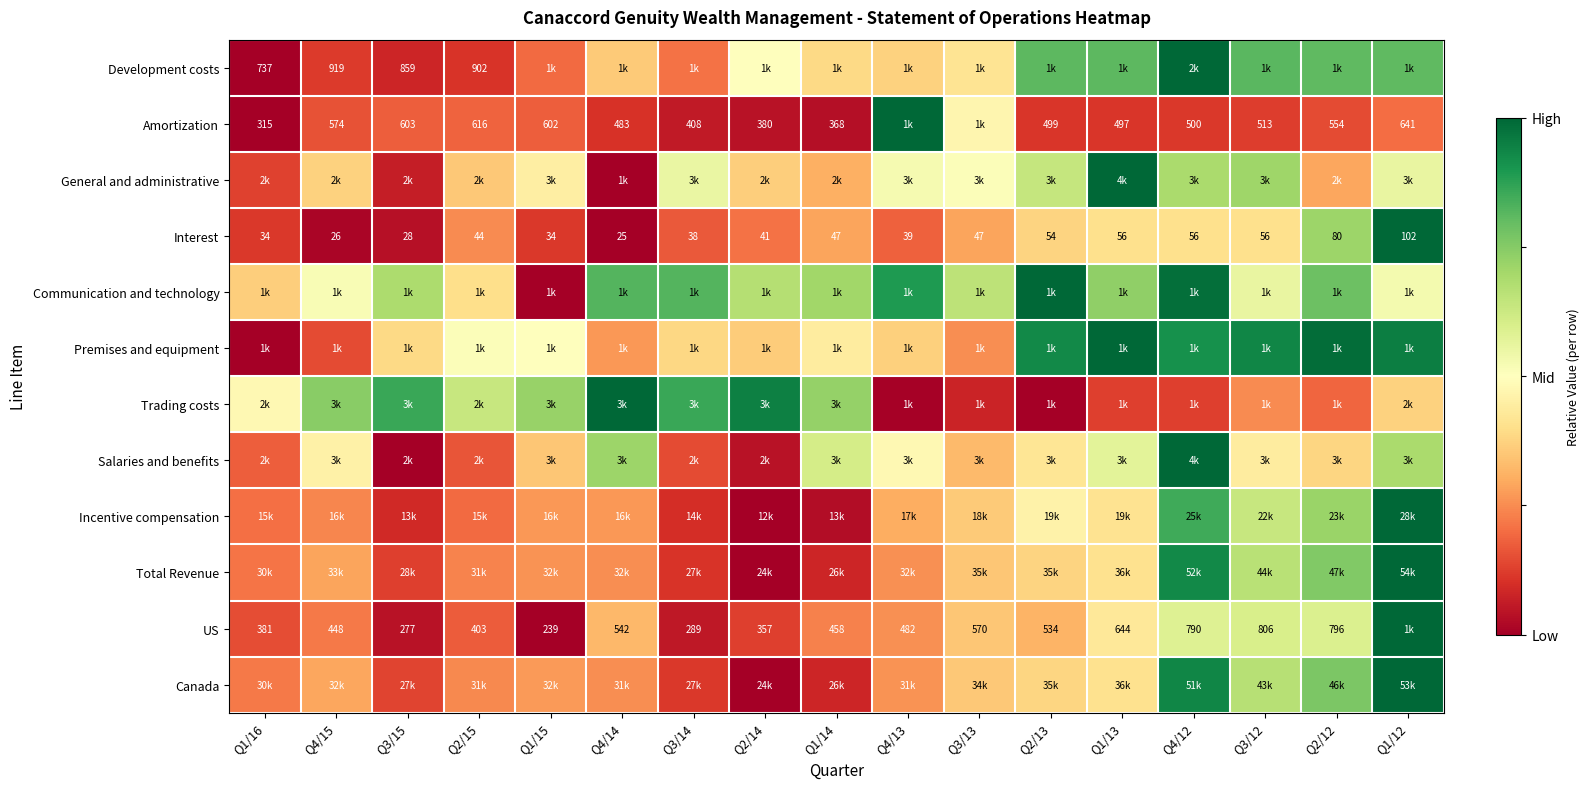

Is it true that Amortization equals 0.1 at Q4/14?

False